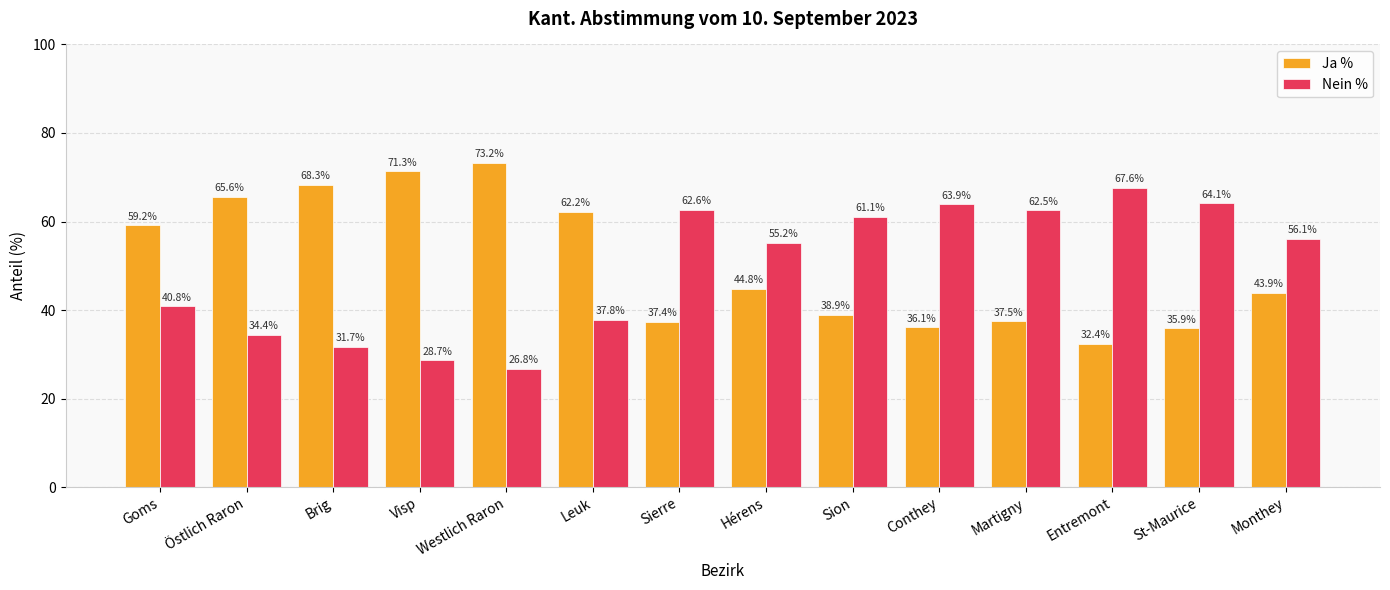

What is the difference between the second highest and minimum values in the Nein % series?

37.4